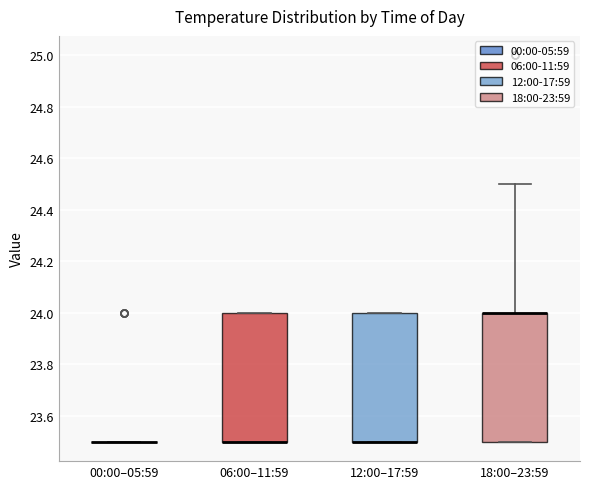

Reading left to right, read every box against the y-axis: the position of its median line, the range the box covers, and the ends of its whiskers. The values are not printed on the chart, so give them approximately, as read against the axis.

00:00–05:59: box collapsed to a line at 23.5, whiskers 23.5 to 23.5
06:00–11:59: median 23.5 (drawn on the box's lower edge), box 23.5 to 24.0, whiskers 23.5 to 24.0
12:00–17:59: median 23.5 (drawn on the box's lower edge), box 23.5 to 24.0, whiskers 23.5 to 24.0
18:00–23:59: median 24.0 (drawn on the box's upper edge), box 23.5 to 24.0, whiskers 23.5 to 24.5